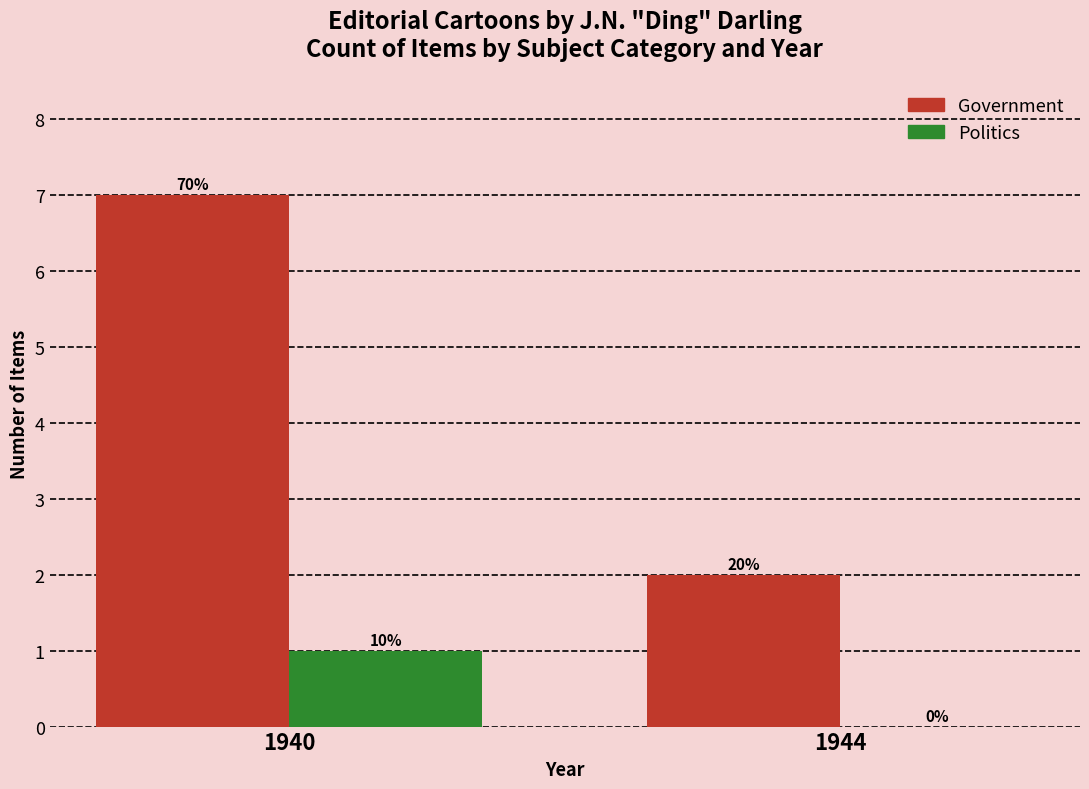

What are all the series names shown in the legend?

Government, Politics